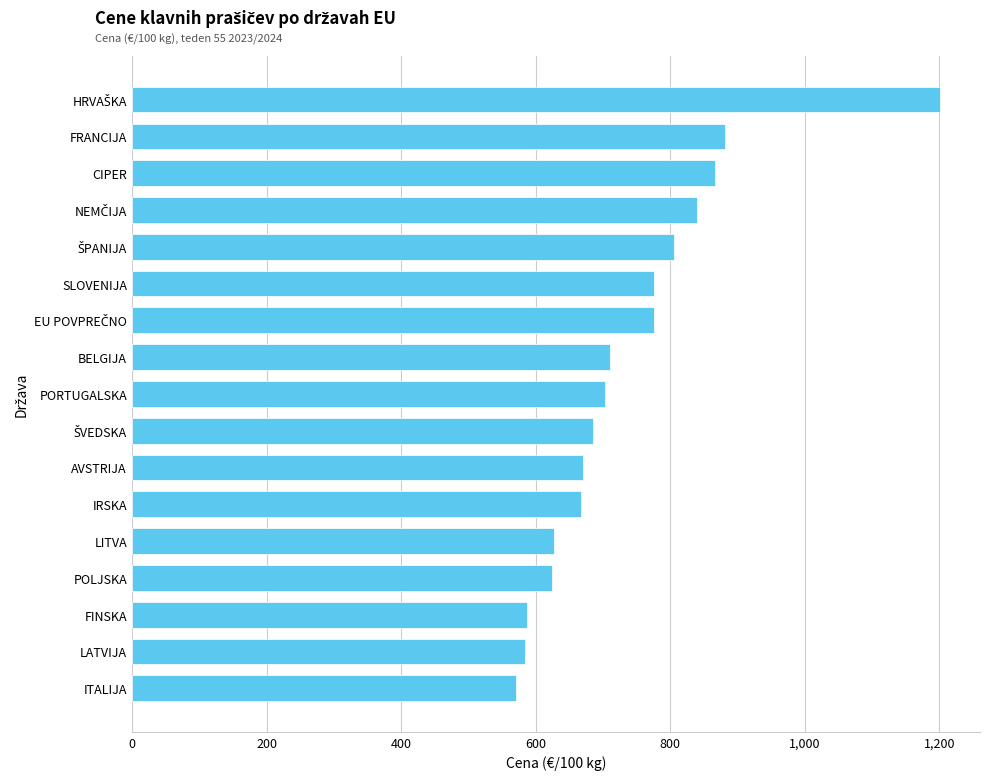

What is the sum of all values?

12574.0